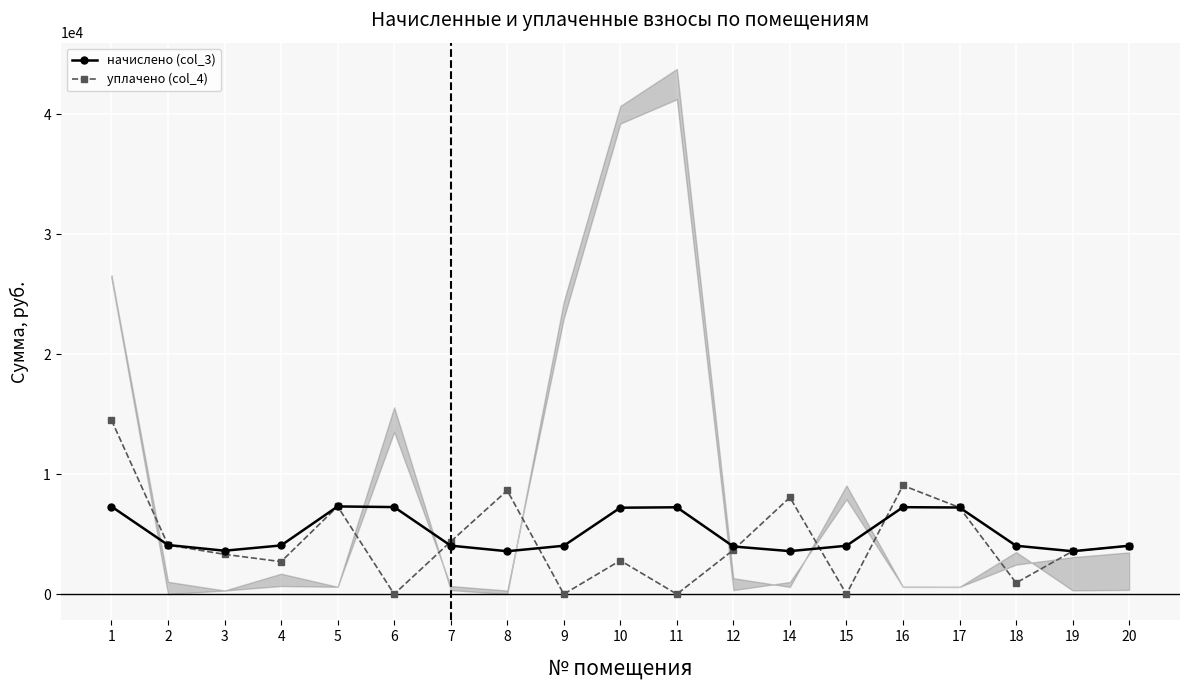

What is the difference between the уплачено (col_4) values at 18 and 1?

13563.3